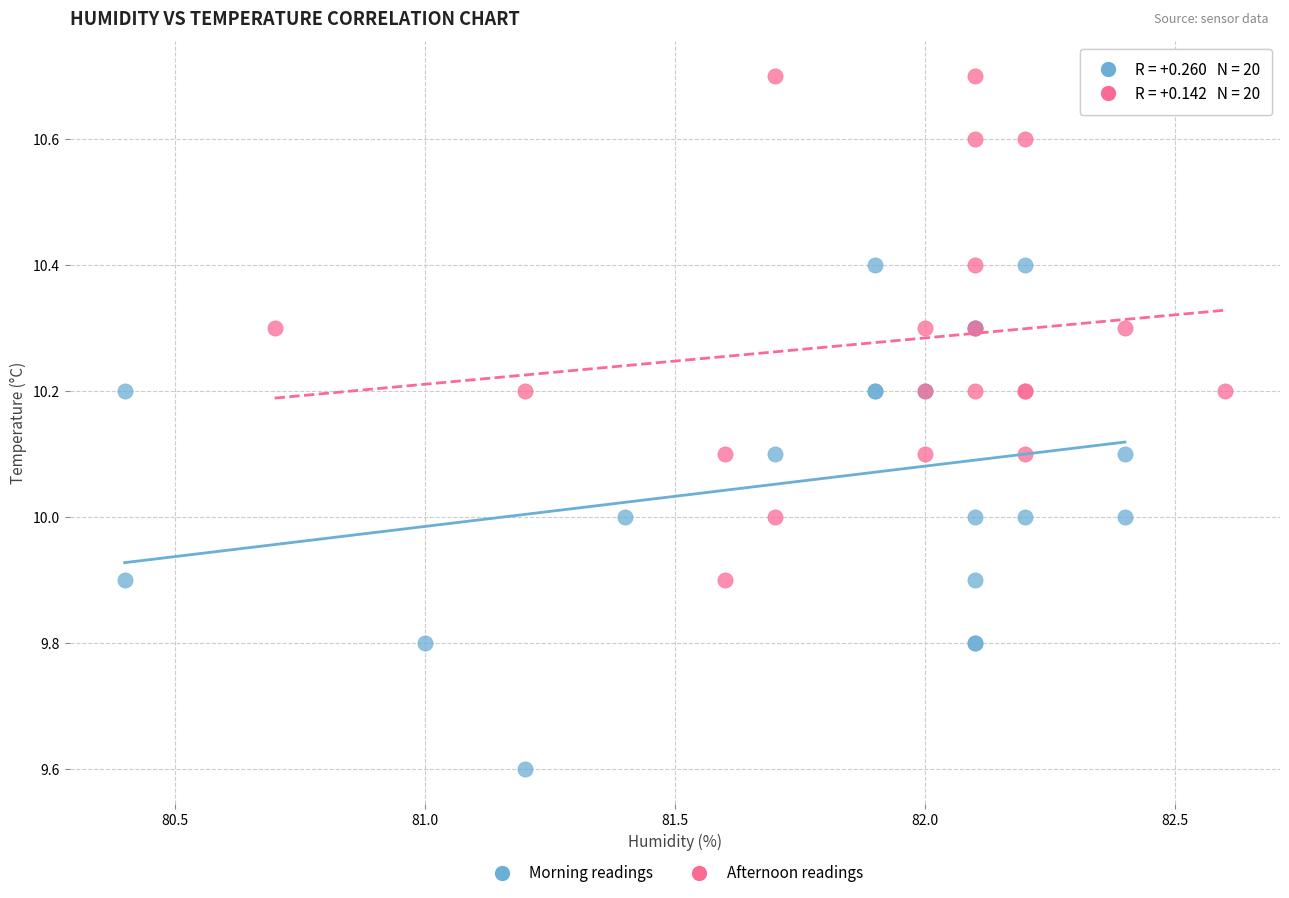

Which series reaches the maximum Y coordinate?

Afternoon readings